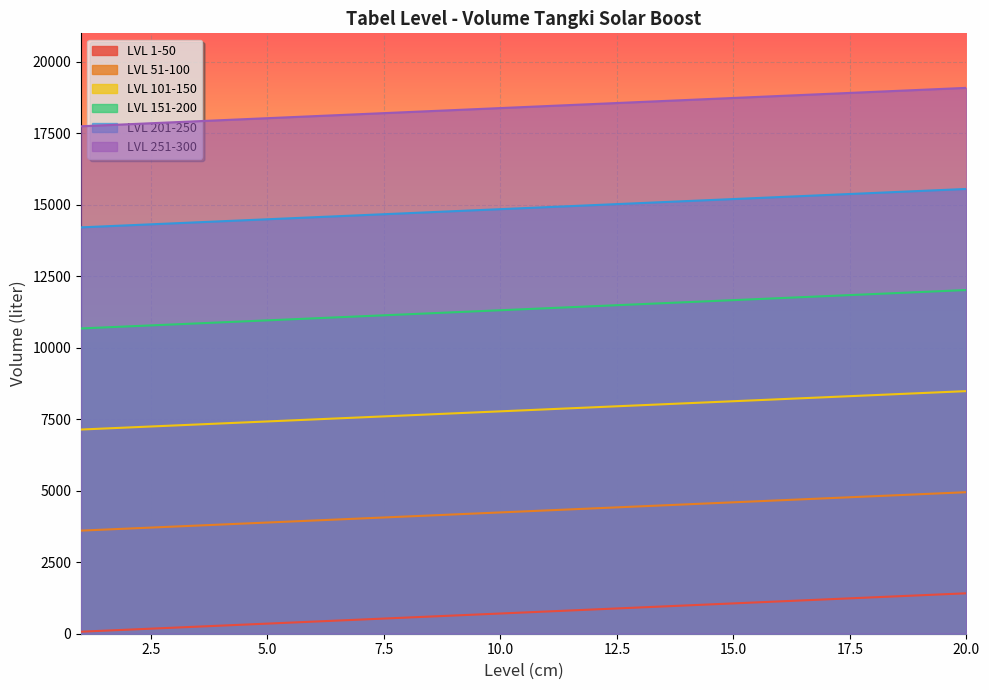

What is the difference between the maximum and minimum values in the LVL 201-250 series?

1343.6